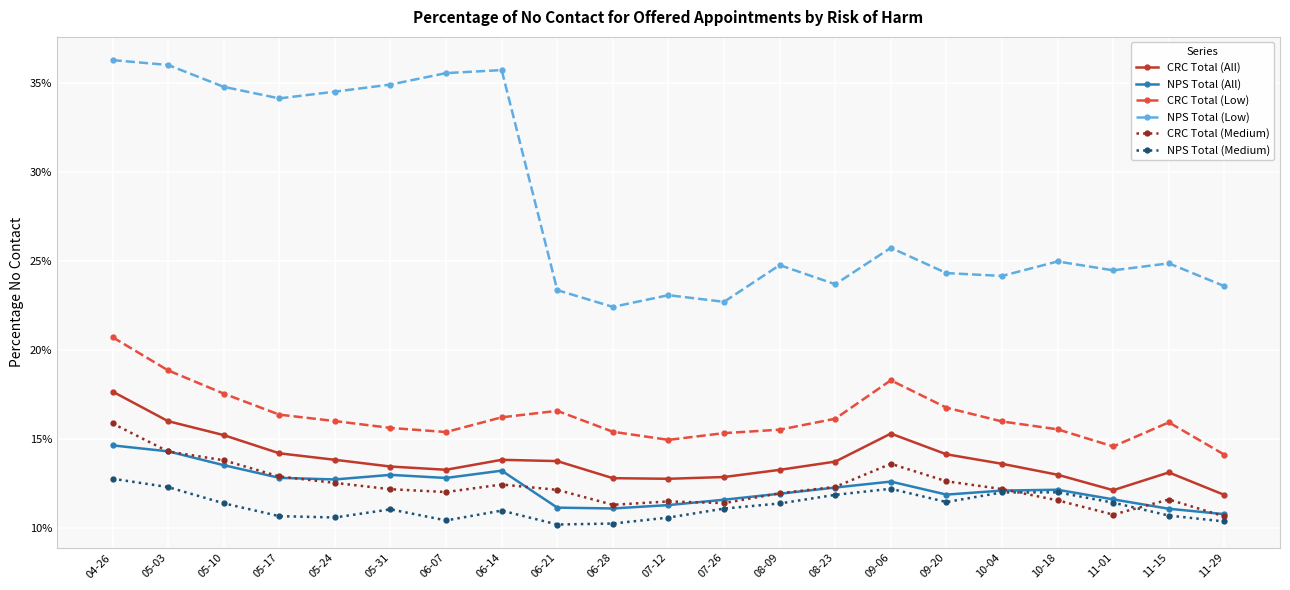

Reading right to left, what are all the values shown in this chart?

CRC Total (All): 11-29=0.1	11-15=0.1	11-01=0.1	10-18=0.1	10-04=0.1	09-20=0.1	09-06=0.2	08-23=0.1	08-09=0.1	07-26=0.1	07-12=0.1	06-28=0.1	06-21=0.1	06-14=0.1	06-07=0.1	05-31=0.1	05-24=0.1	05-17=0.1	05-10=0.2	05-03=0.2	04-26=0.2
NPS Total (All): 11-29=0.1	11-15=0.1	11-01=0.1	10-18=0.1	10-04=0.1	09-20=0.1	09-06=0.1	08-23=0.1	08-09=0.1	07-26=0.1	07-12=0.1	06-28=0.1	06-21=0.1	06-14=0.1	06-07=0.1	05-31=0.1	05-24=0.1	05-17=0.1	05-10=0.1	05-03=0.1	04-26=0.1
CRC Total (Low): 11-29=0.1	11-15=0.2	11-01=0.1	10-18=0.2	10-04=0.2	09-20=0.2	09-06=0.2	08-23=0.2	08-09=0.2	07-26=0.2	07-12=0.1	06-28=0.2	06-21=0.2	06-14=0.2	06-07=0.2	05-31=0.2	05-24=0.2	05-17=0.2	05-10=0.2	05-03=0.2	04-26=0.2
NPS Total (Low): 11-29=0.2	11-15=0.2	11-01=0.2	10-18=0.2	10-04=0.2	09-20=0.2	09-06=0.3	08-23=0.2	08-09=0.2	07-26=0.2	07-12=0.2	06-28=0.2	06-21=0.2	06-14=0.4	06-07=0.4	05-31=0.3	05-24=0.3	05-17=0.3	05-10=0.3	05-03=0.4	04-26=0.4
CRC Total (Medium): 11-29=0.1	11-15=0.1	11-01=0.1	10-18=0.1	10-04=0.1	09-20=0.1	09-06=0.1	08-23=0.1	08-09=0.1	07-26=0.1	07-12=0.1	06-28=0.1	06-21=0.1	06-14=0.1	06-07=0.1	05-31=0.1	05-24=0.1	05-17=0.1	05-10=0.1	05-03=0.1	04-26=0.2
NPS Total (Medium): 11-29=0.1	11-15=0.1	11-01=0.1	10-18=0.1	10-04=0.1	09-20=0.1	09-06=0.1	08-23=0.1	08-09=0.1	07-26=0.1	07-12=0.1	06-28=0.1	06-21=0.1	06-14=0.1	06-07=0.1	05-31=0.1	05-24=0.1	05-17=0.1	05-10=0.1	05-03=0.1	04-26=0.1